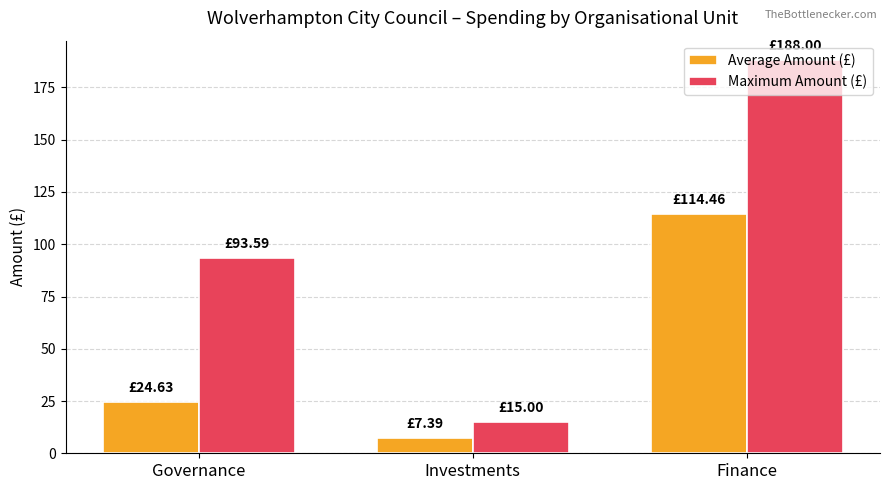

What is the difference between the second highest and minimum values in the Maximum Amount (£) series?

78.6